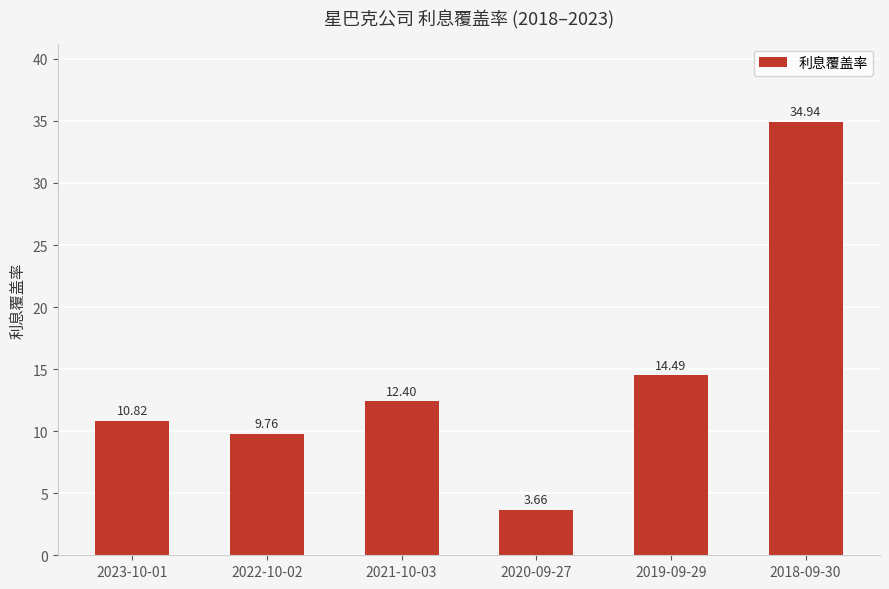

What is the average value?

14.3